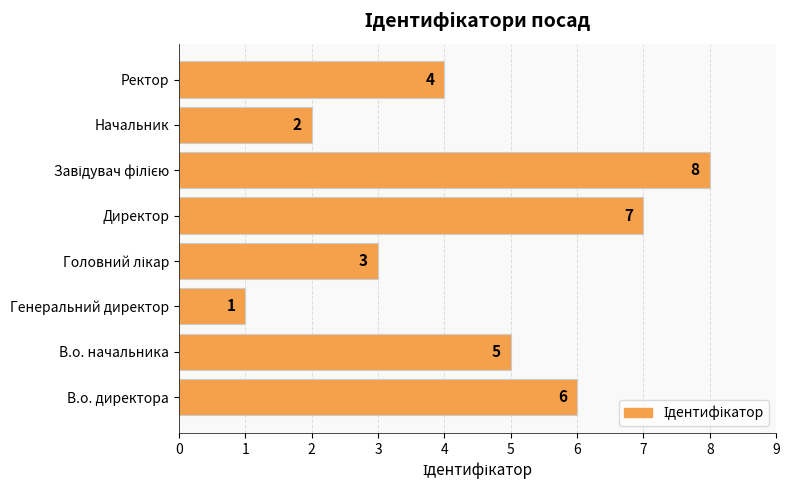

What is the ratio of the value at В.о. начальника to the value at Директор?

0.7